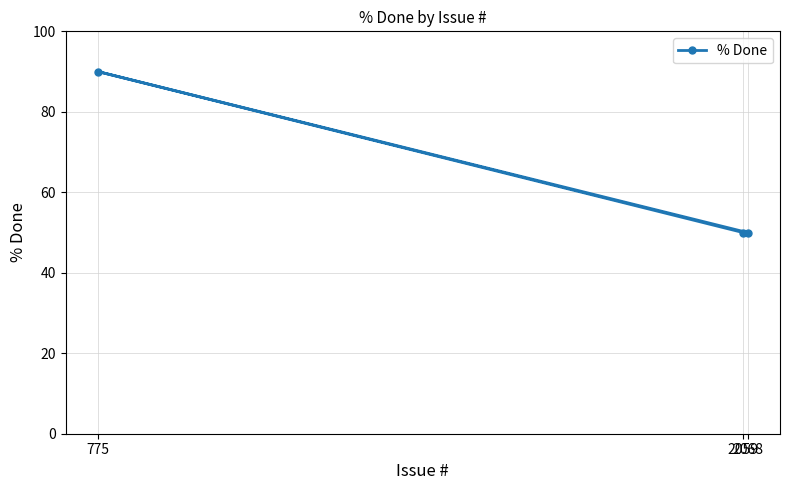

The value at 2068 is 50. True or false?

True